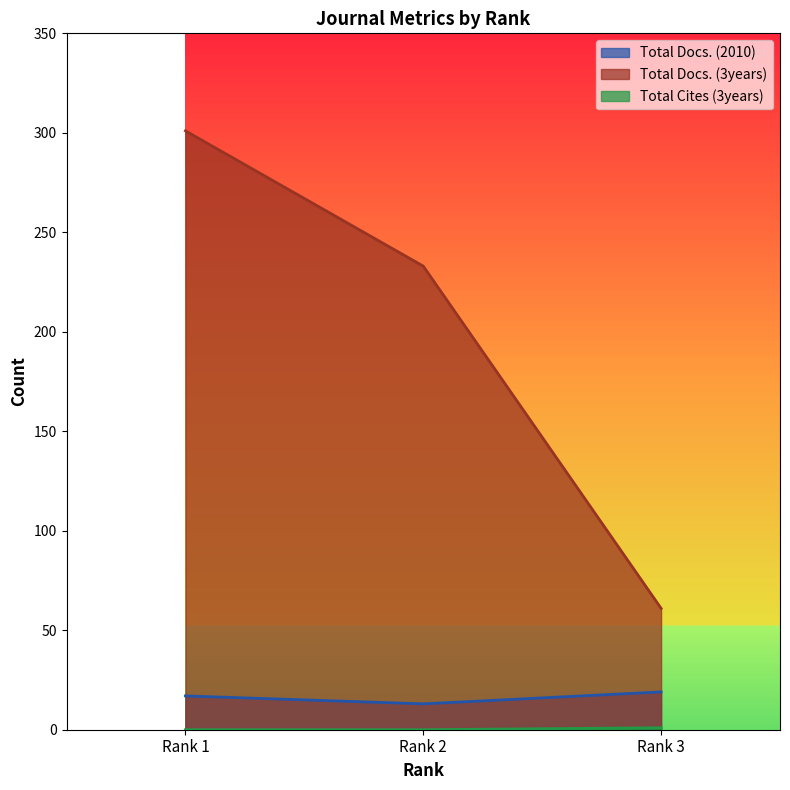

What is the difference between the maximum and minimum values in the Total Cites (3years) series?

1